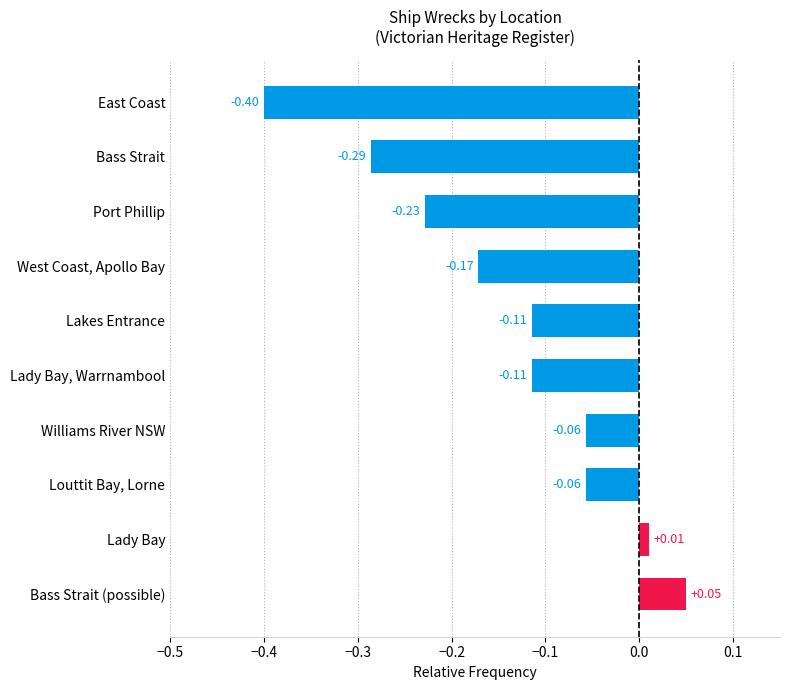

What is the sum of all values?

-1.4